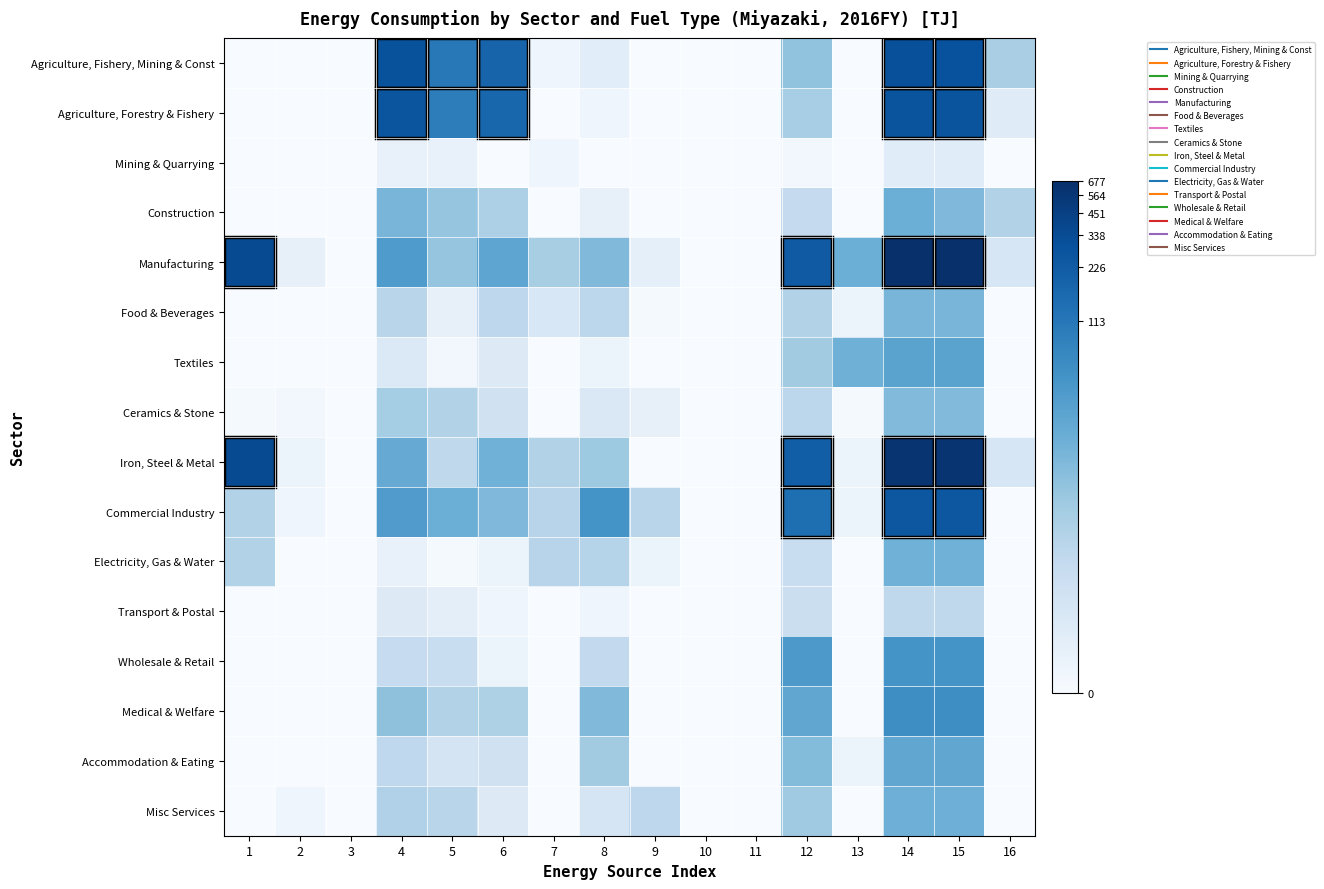

How many distinct data groups are displayed?

16